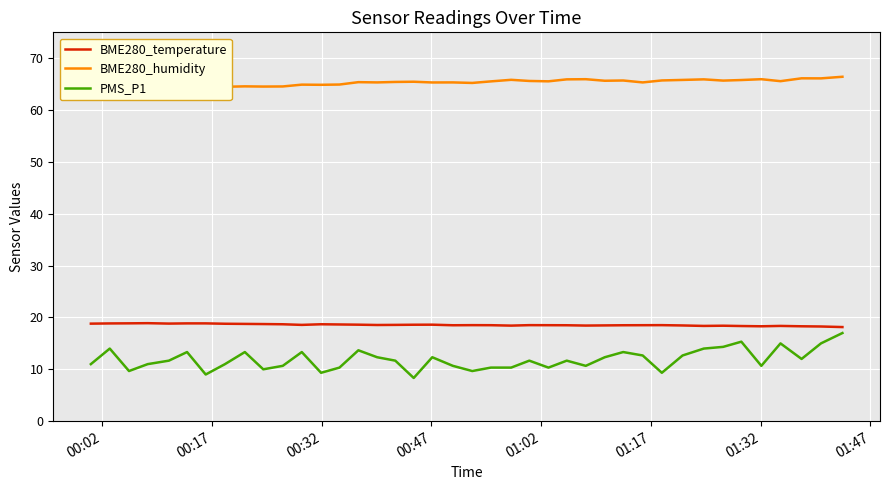

What is the sum of all BME280_humidity values?

2613.0